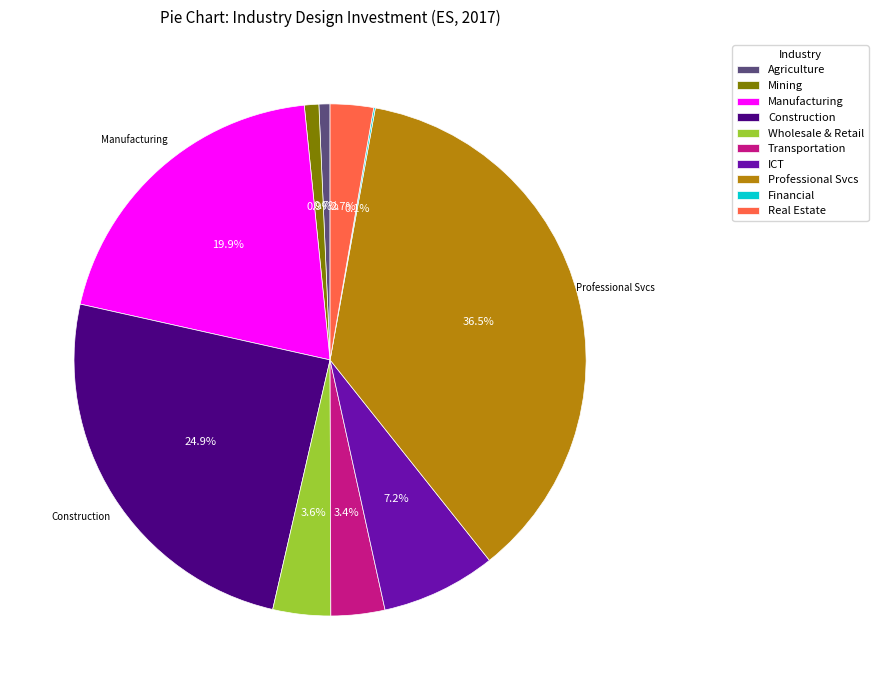

What is the largest slice in the pie chart?

Professional Svcs